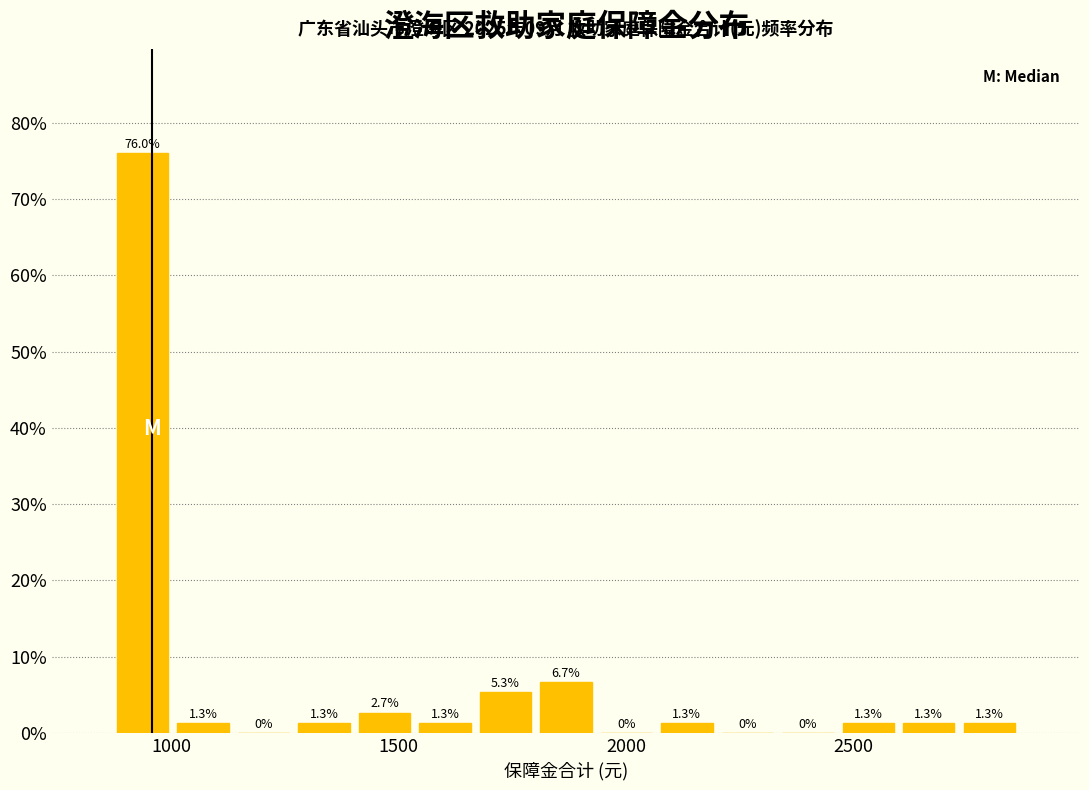

Around what value on the x-axis is the tallest bar? Give the approximate position of its centre, as read against the axis.

950